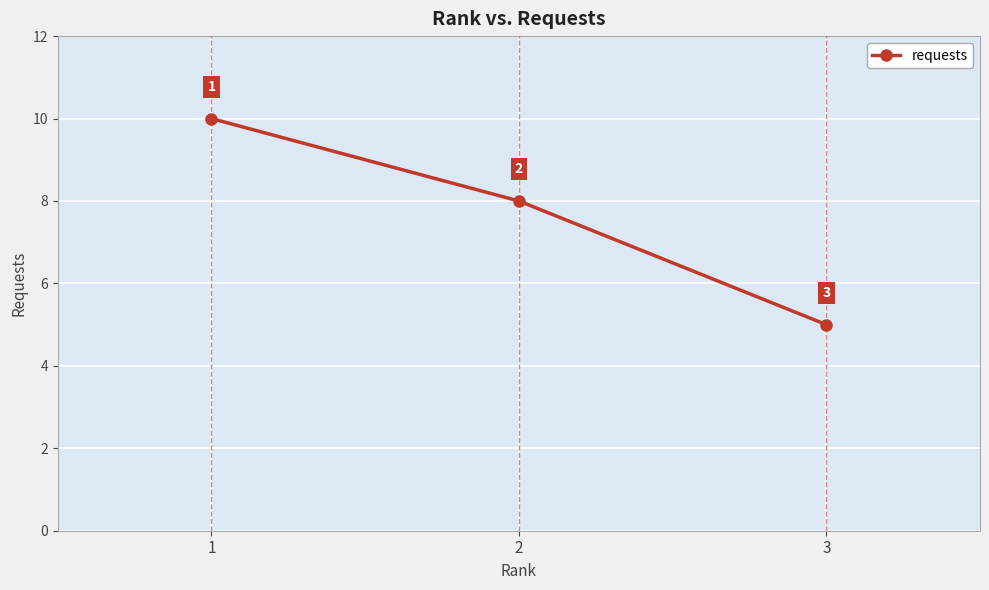

How many lines are shown in the chart?

1